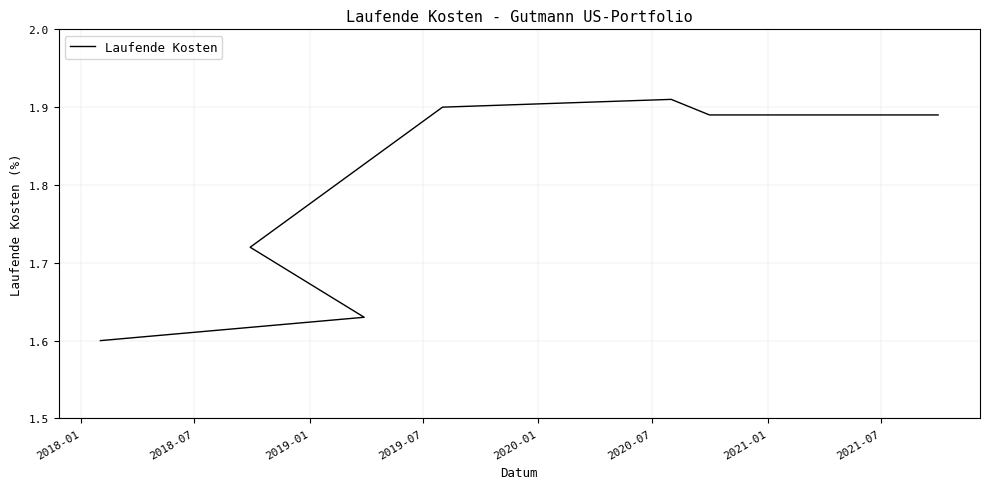

Reading left to right, what are all the values shown in this chart?

1.6	1.6	1.7	1.9	1.9	1.9	1.9